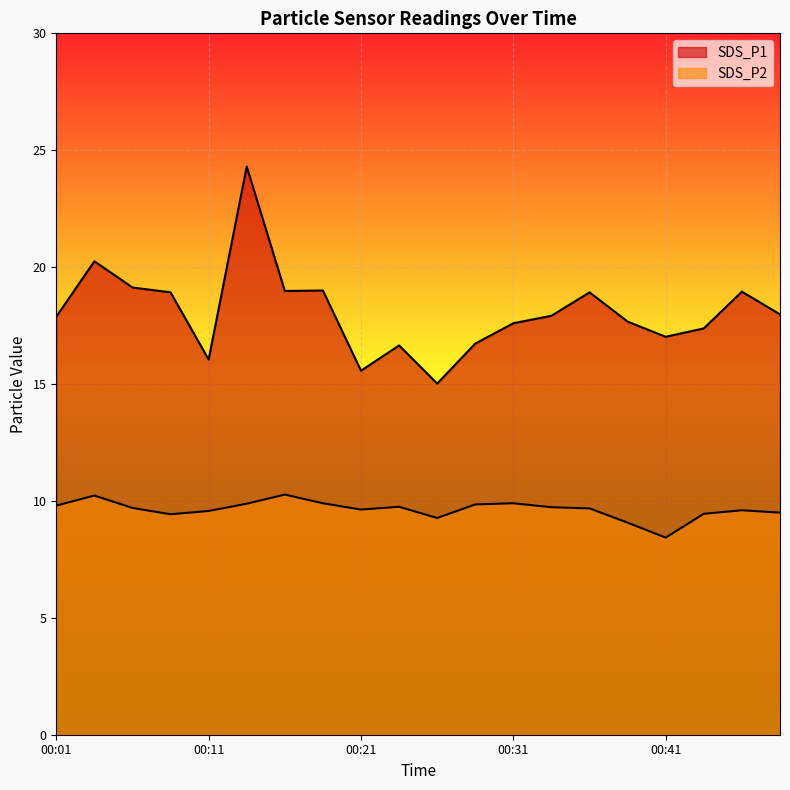

Where is the first local maximum for SDS_P2?

00:03